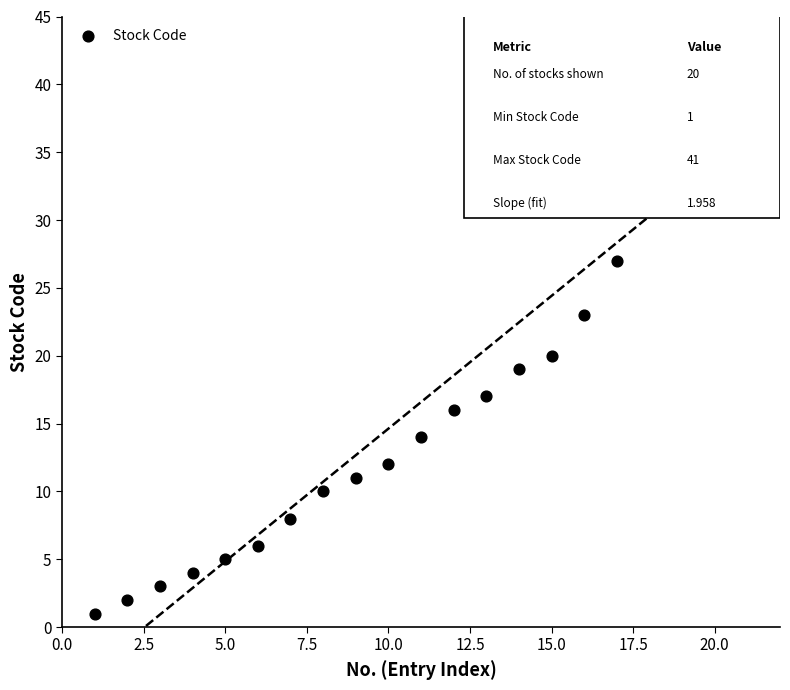

What is the range of Y values (max minus min)?

40